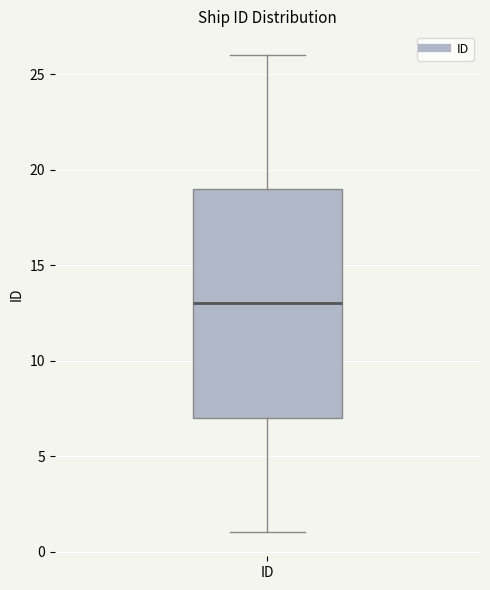

Transcribe this box plot: give where the median line is, the range the box spans, and where the two whiskers end, as read against the y-axis. The values are not printed on the chart, so give them approximately, as read against the axis.

median 13, box 7 to 19, whiskers 1 to 26